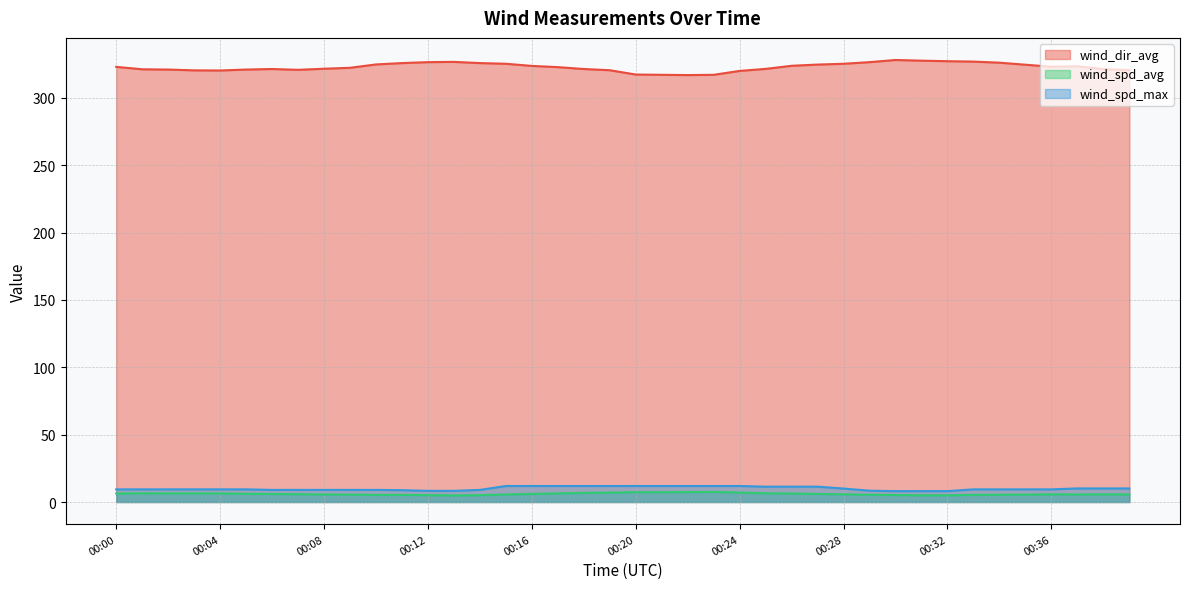

Reading right to left, what are all the values shown in this chart?

wind_dir_avg: 00:39=320.7	00:38=321.4	00:37=323.6	00:36=323.2	00:35=324.7	00:34=326.2	00:33=327.0	00:32=327.3	00:31=327.7	00:30=328.2	00:29=326.6	00:28=325.4	00:27=324.8	00:26=323.9	00:25=321.6	00:24=320.1	00:23=317.2	00:22=317.0	00:21=317.2	00:20=317.4	00:19=320.6	00:18=321.5	00:17=322.9	00:16=323.8	00:15=325.4	00:14=325.9	00:13=326.8	00:12=326.6	00:11=325.9	00:10=324.9	00:09=322.4	00:08=321.7	00:07=320.9	00:06=321.5	00:05=321.1	00:04=320.4	00:03=320.5	00:02=321.1	00:01=321.3	00:00=323.1
wind_spd_avg: 00:39=5.6	00:38=5.7	00:37=5.6	00:36=5.7	00:35=5.5	00:34=5.4	00:33=5.3	00:32=5.0	00:31=5.0	00:30=5.2	00:29=5.4	00:28=5.7	00:27=6.0	00:26=6.3	00:25=6.5	00:24=7.0	00:23=7.5	00:22=7.4	00:21=7.3	00:20=7.3	00:19=7.0	00:18=6.8	00:17=6.4	00:16=6.0	00:15=5.6	00:14=5.1	00:13=4.9	00:12=5.1	00:11=5.3	00:10=5.3	00:09=5.5	00:08=5.6	00:07=5.8	00:06=6.0	00:05=6.1	00:04=6.4	00:03=6.4	00:02=6.4	00:01=6.5	00:00=6.3
wind_spd_max: 00:39=10.1	00:38=10.1	00:37=10.1	00:36=9.4	00:35=9.4	00:34=9.4	00:33=9.4	00:32=8.1	00:31=8.1	00:30=8.1	00:29=8.4	00:28=10.0	00:27=11.4	00:26=11.4	00:25=11.4	00:24=11.9	00:23=11.9	00:22=11.9	00:21=11.9	00:20=11.9	00:19=11.9	00:18=11.9	00:17=11.9	00:16=11.9	00:15=11.9	00:14=9.0	00:13=8.3	00:12=8.3	00:11=8.8	00:10=9.0	00:09=9.0	00:08=9.0	00:07=9.0	00:06=9.0	00:05=9.4	00:04=9.4	00:03=9.4	00:02=9.4	00:01=9.4	00:00=9.4